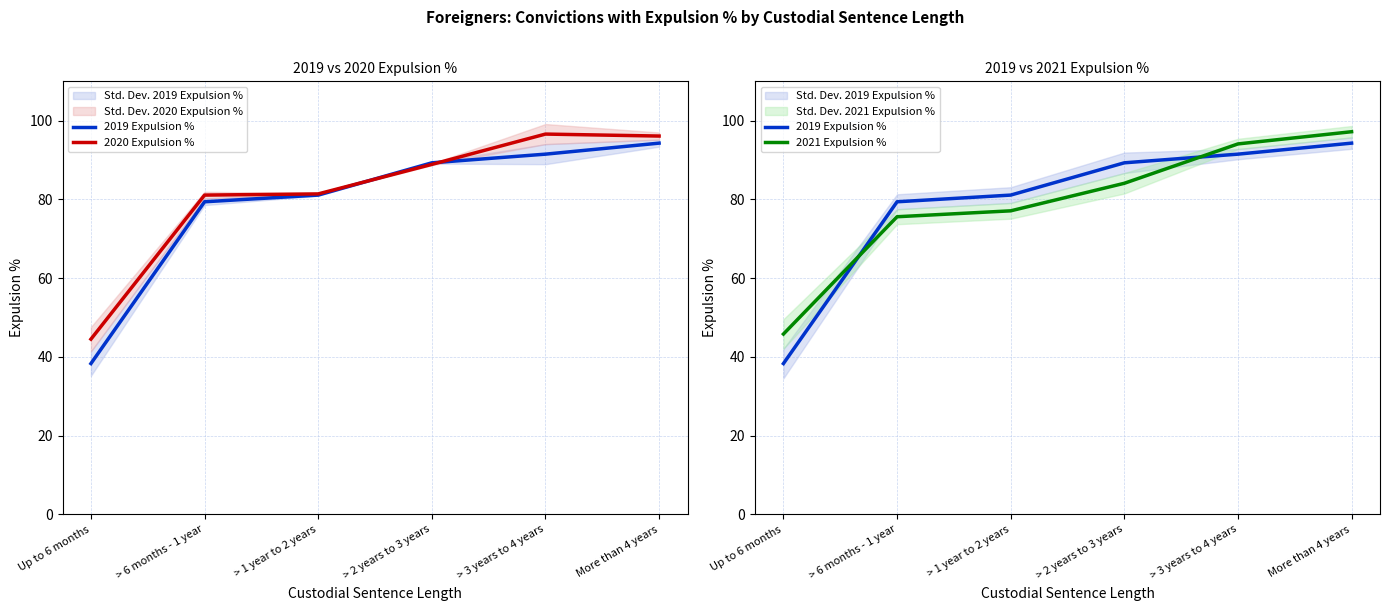

What position from the left is > 2 years to 3 years?

4